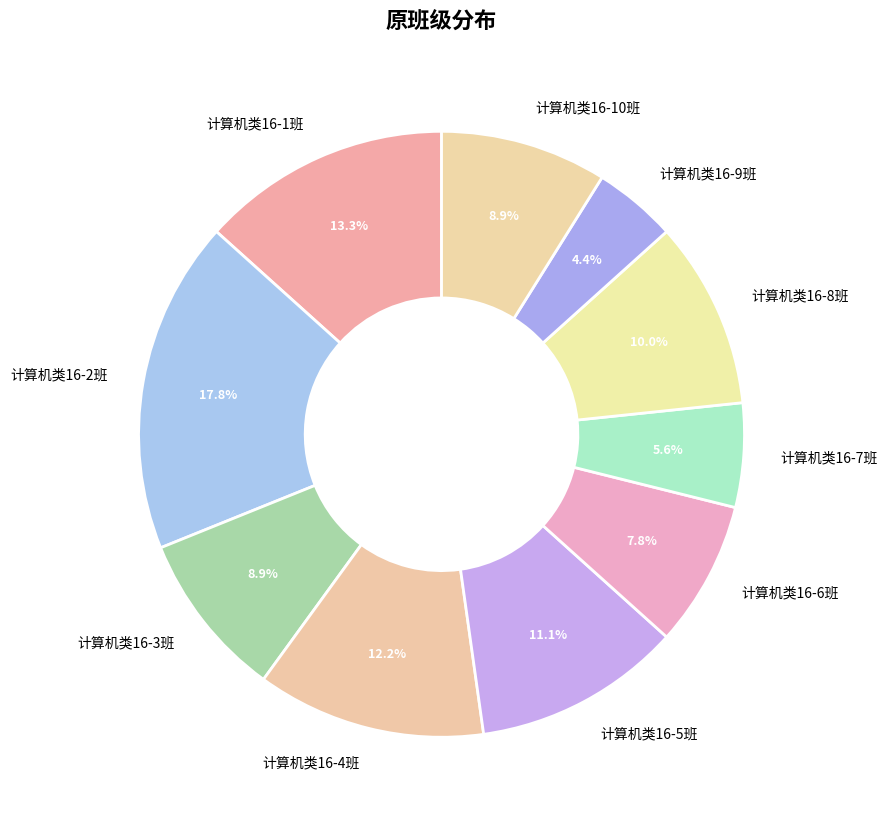

Is 计算机类16-10班 the majority of the pie?

No